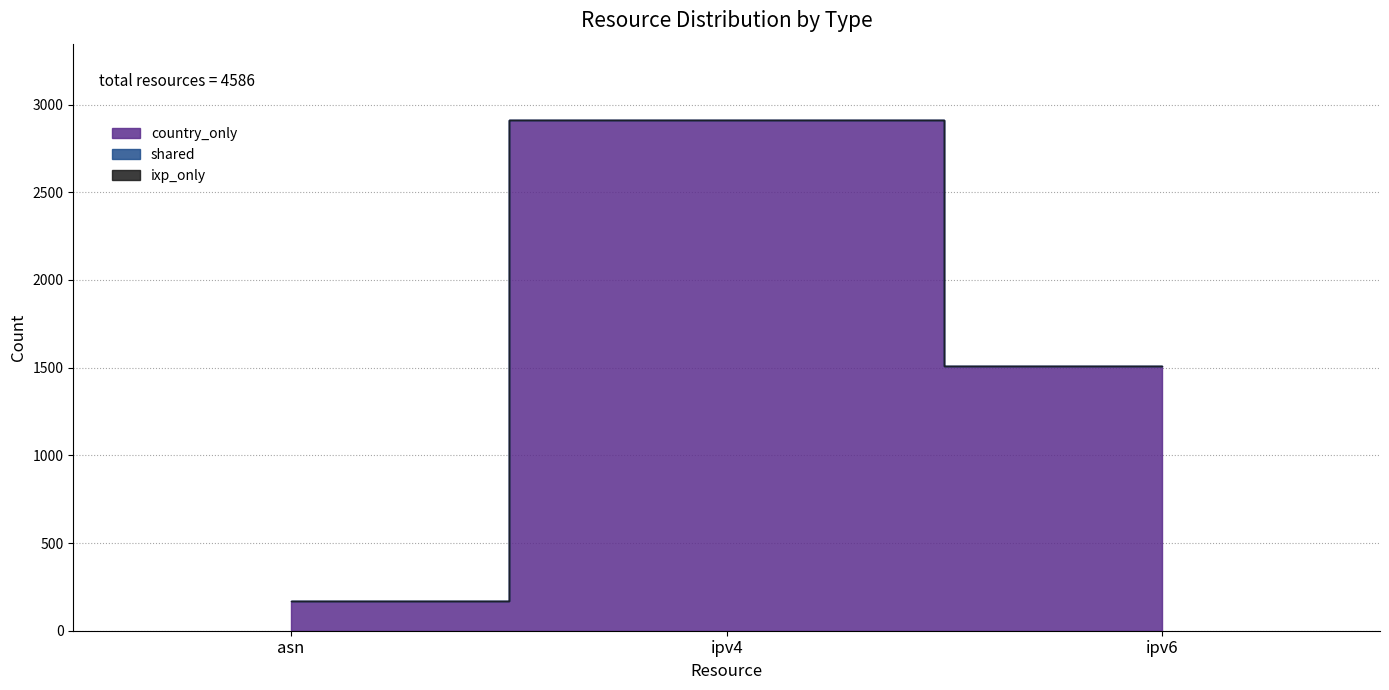

How many data points does each series have?

3